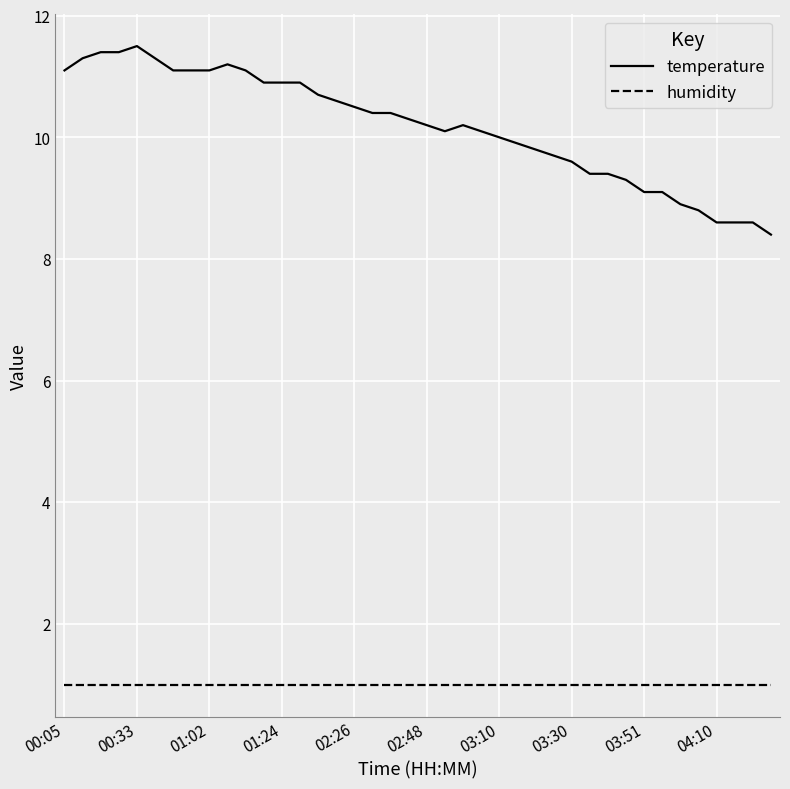

What is the maximum value for temperature?

11.5